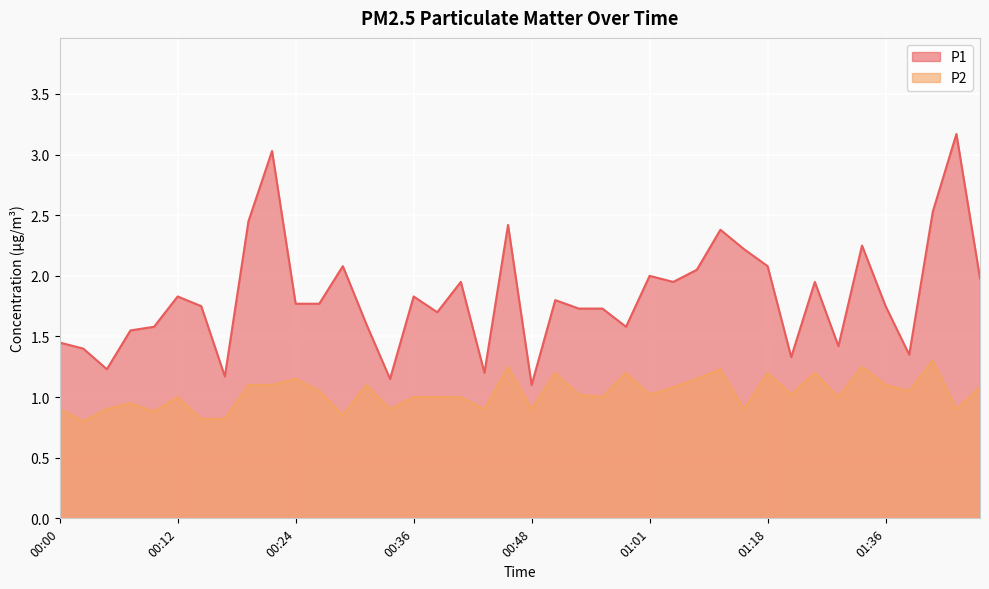

Count the number of data series in this chart.

2